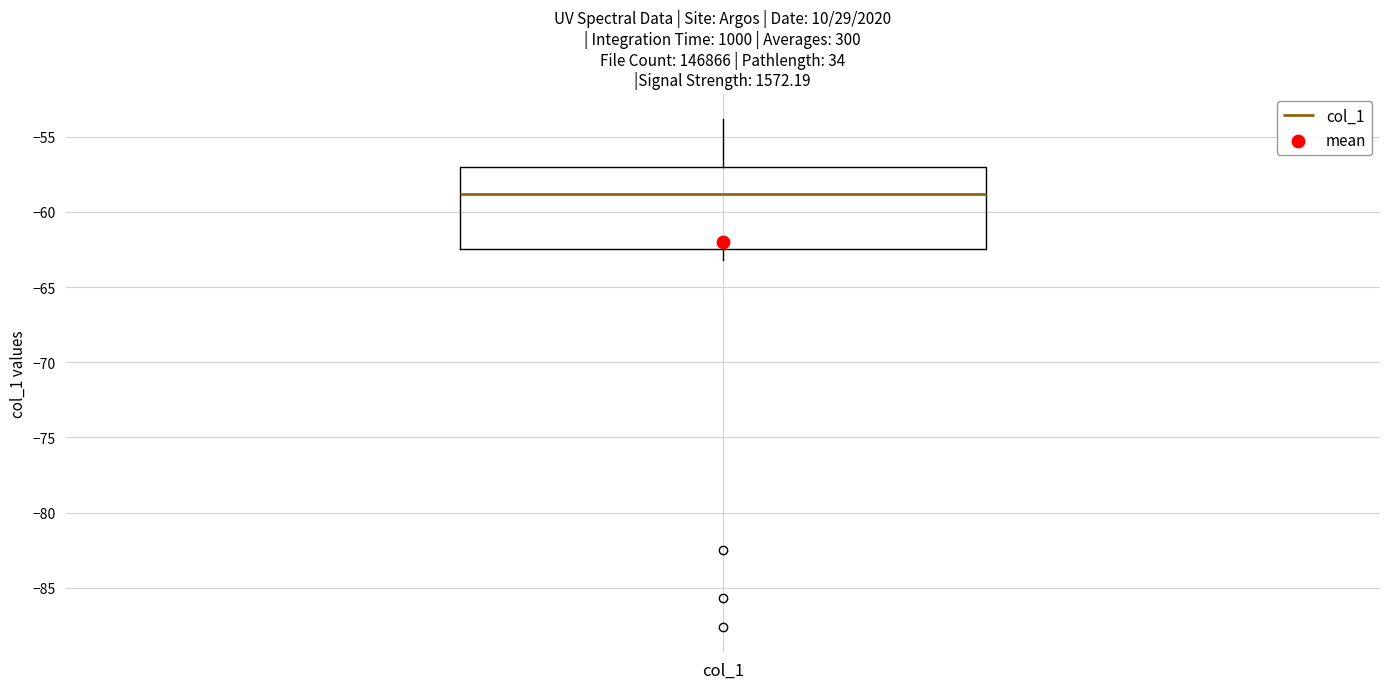

Where is the upper edge of the box for col_1 on the y-axis? The values are not printed on the chart, so give them approximately, as read against the axis.

-57.0